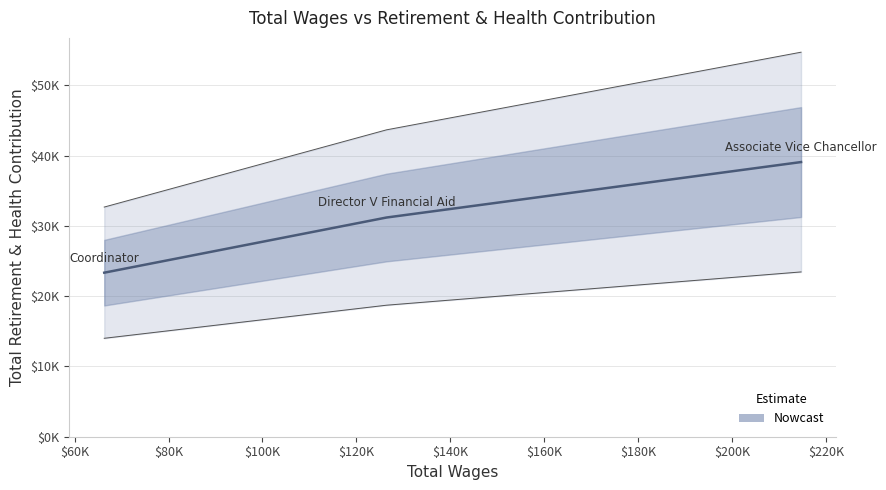

The chart shows a value of 37652 at $40K. True or false?

False